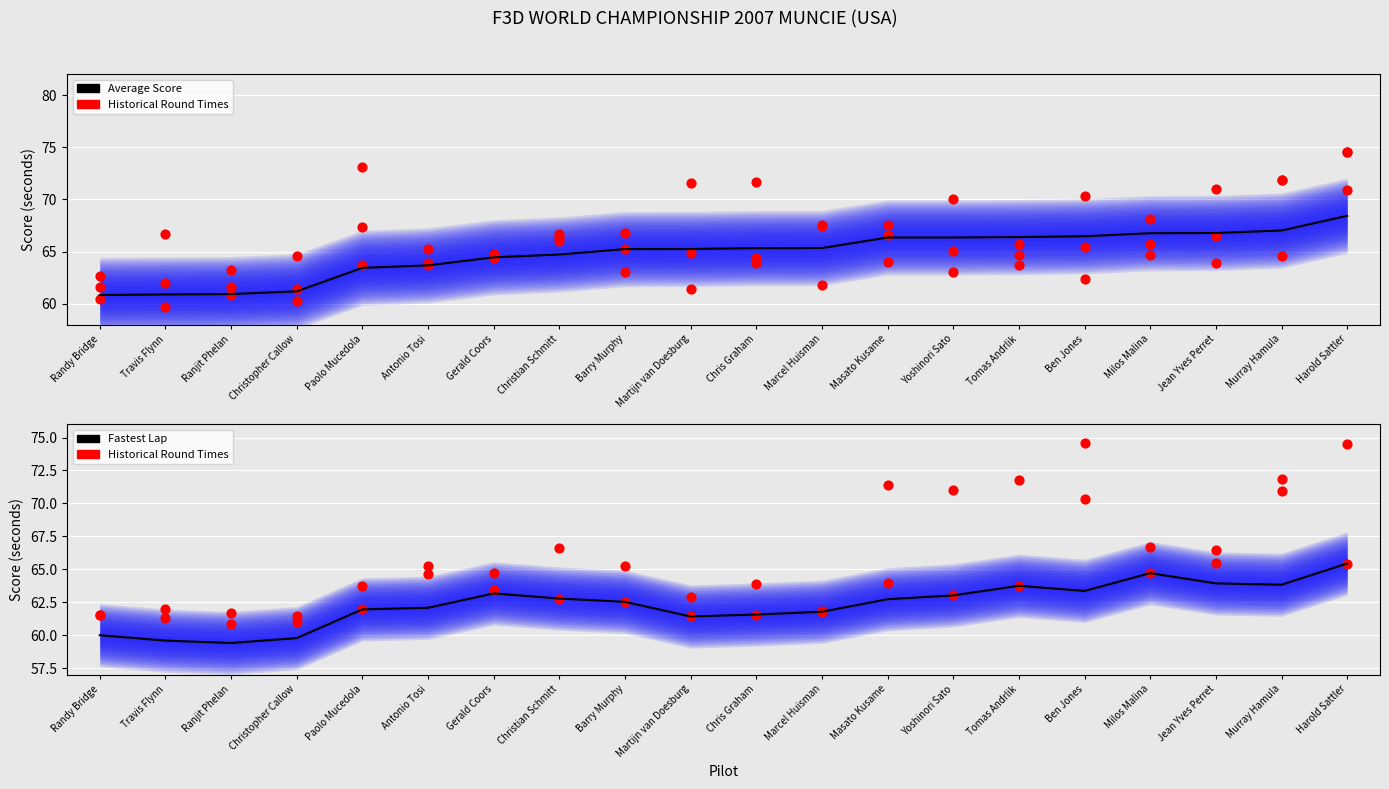

Which series contains the lowest Y value?

Fastest Lap